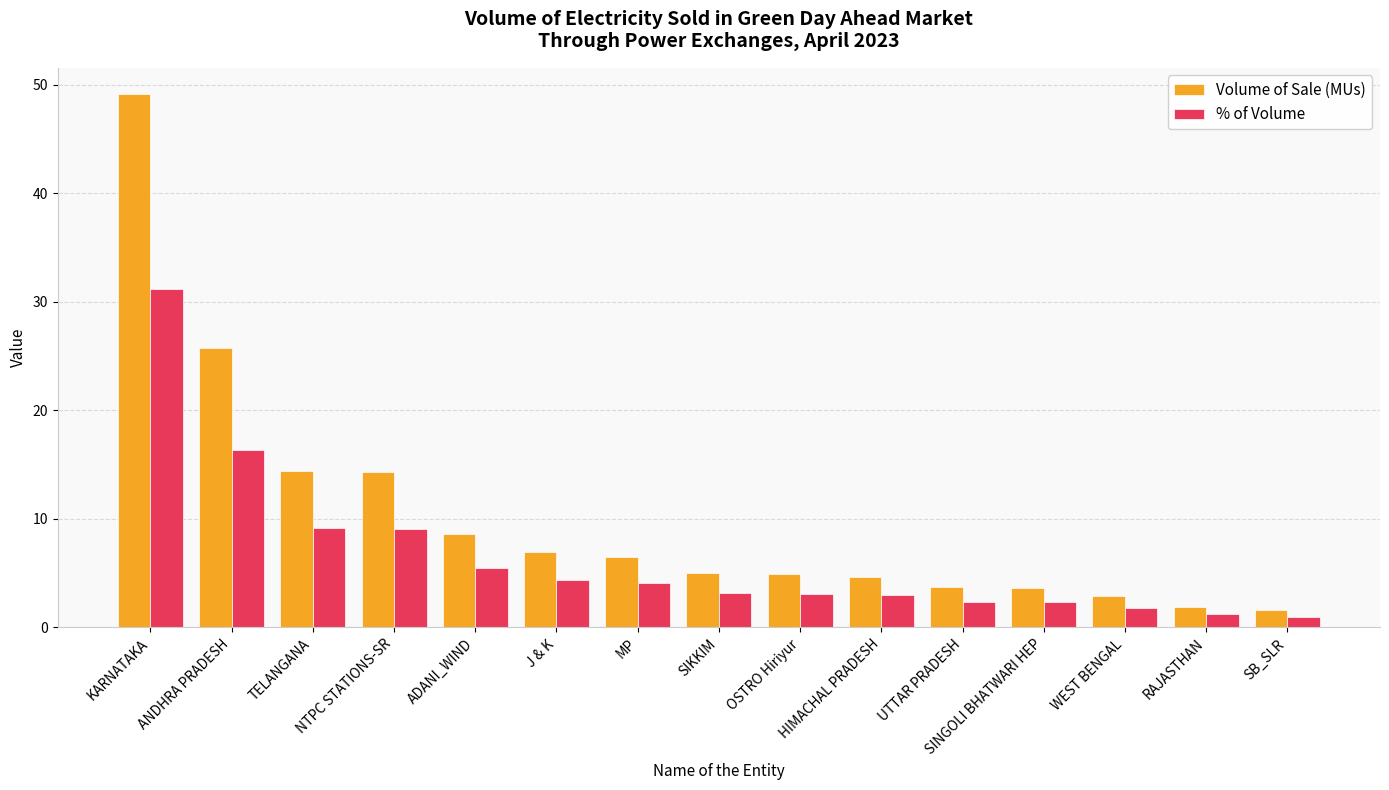

Is the value of Volume of Sale (MUs) at RAJASTHAN greater than the value of % of Volume at HIMACHAL PRADESH?

No